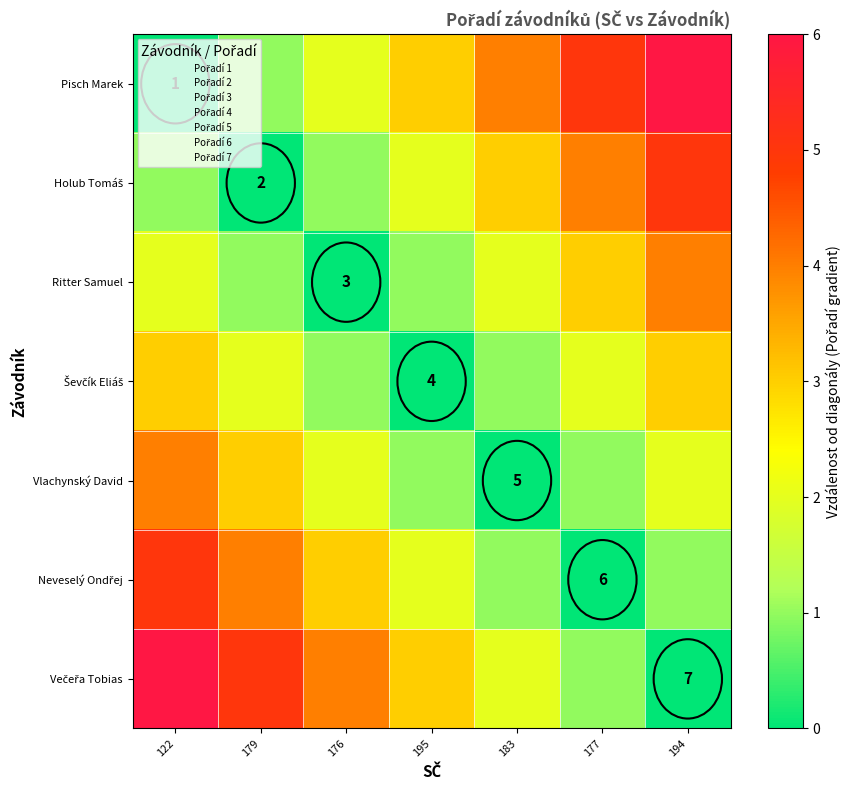

The value of Večeřa Tobias at 176 is 4. True or false?

True